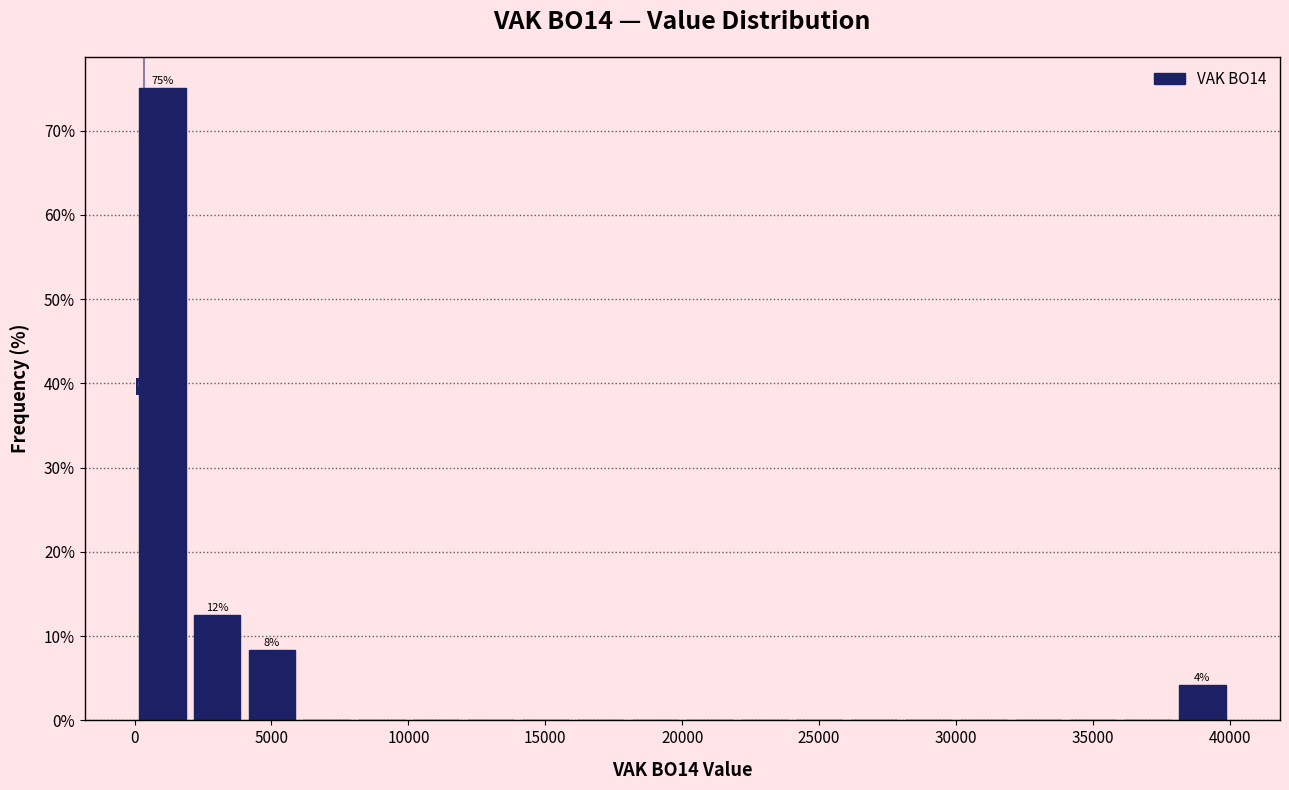

Around what value on the x-axis is the tallest bar? Give the approximate position of its centre, as read against the axis.

1000